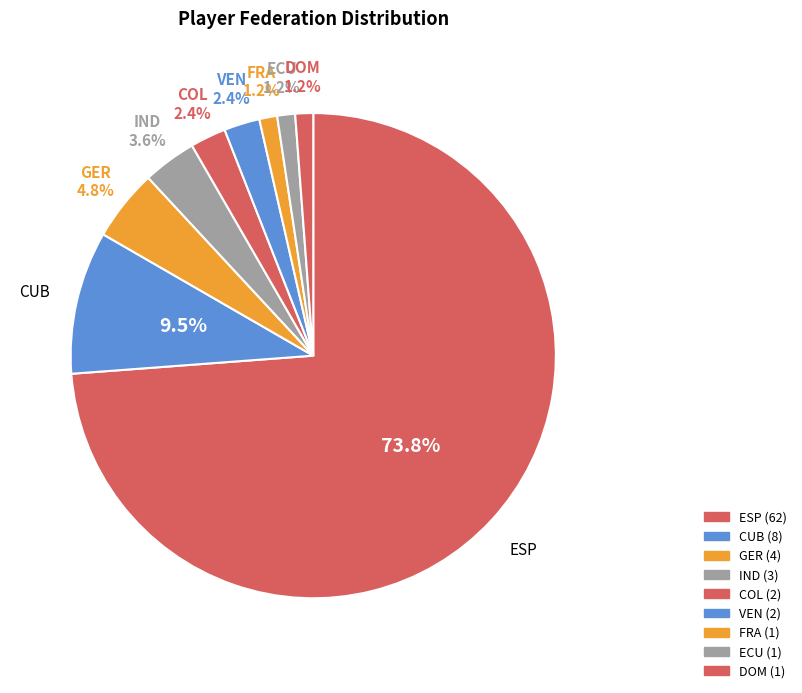

Is it true that FRA is 1% of the pie?

True